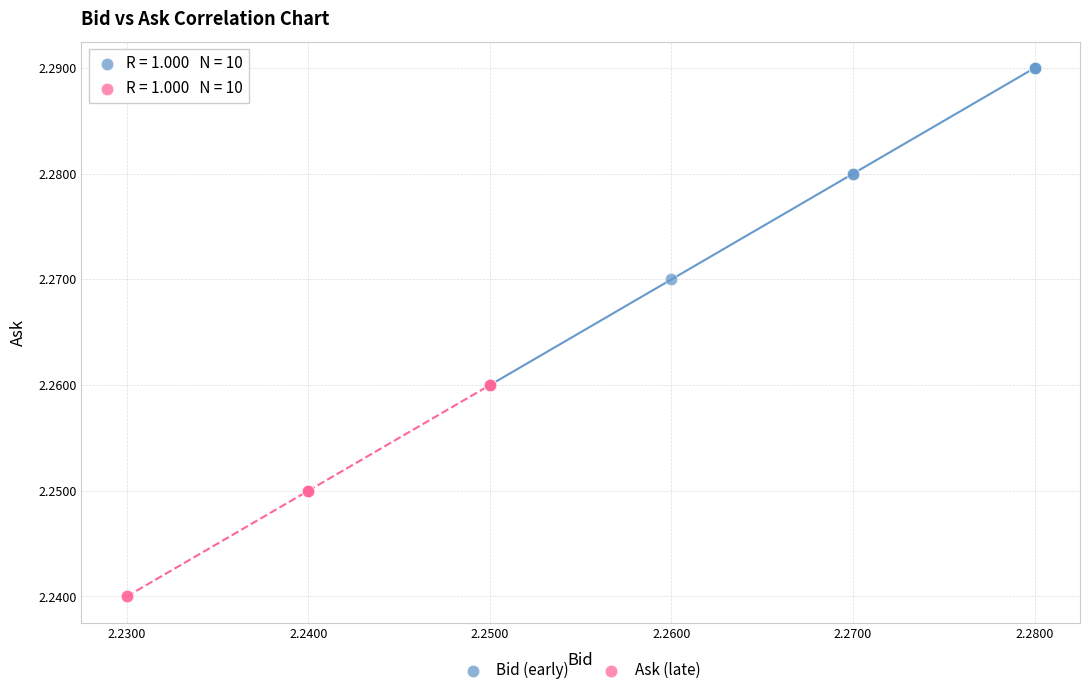

Which series has the largest Y range (max minus min)?

Bid (early)